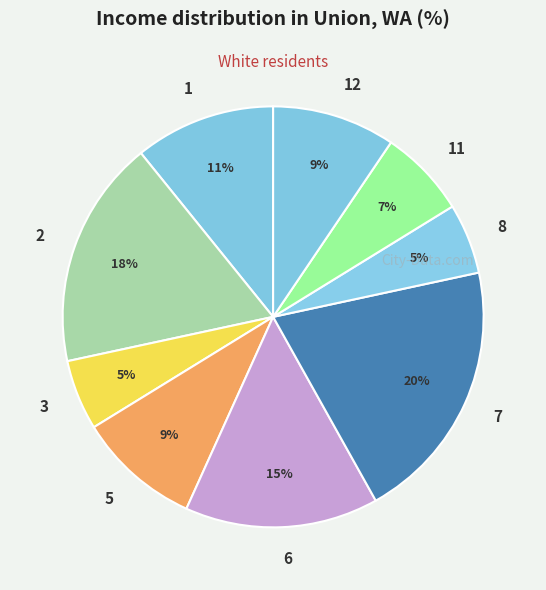

Count the number of slices in the pie.

9